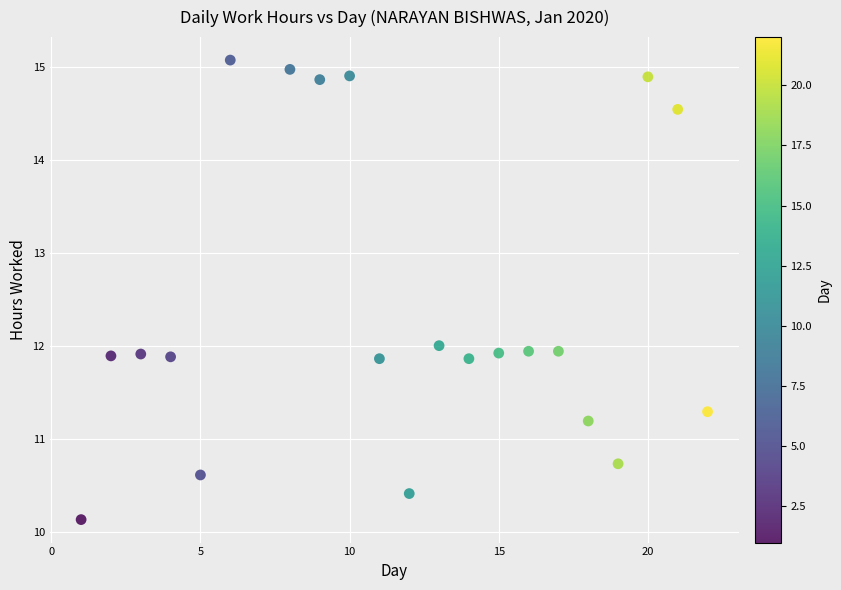

What is the range of Y values (max minus min)?

4.9